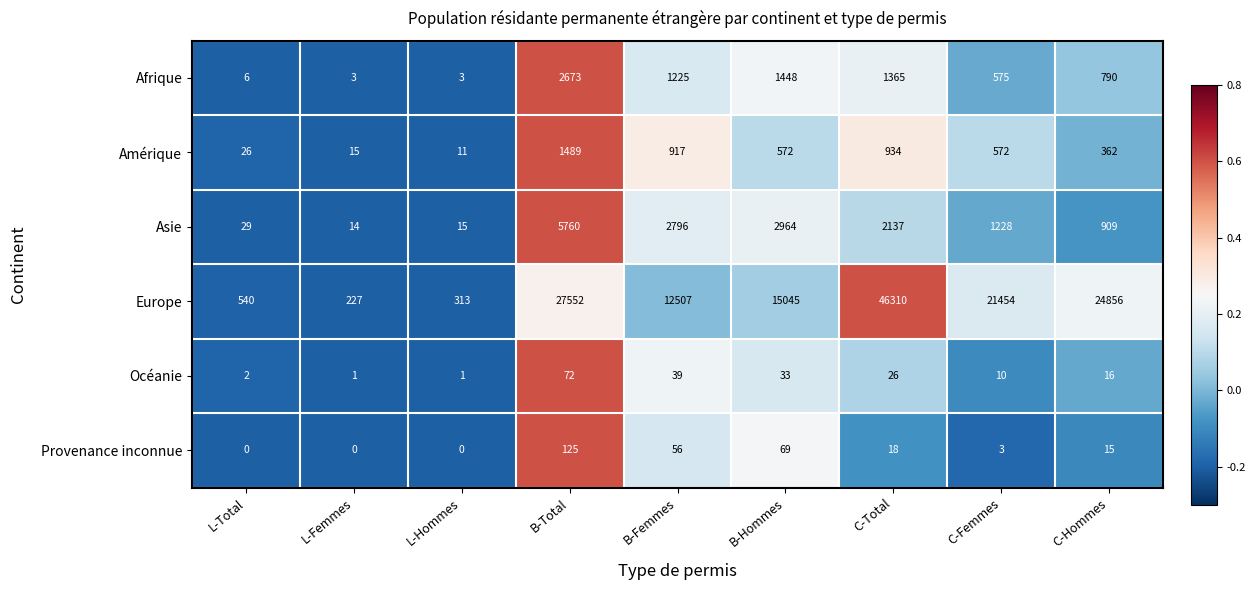

At which category does the chart reach its peak across all series?

C-Total